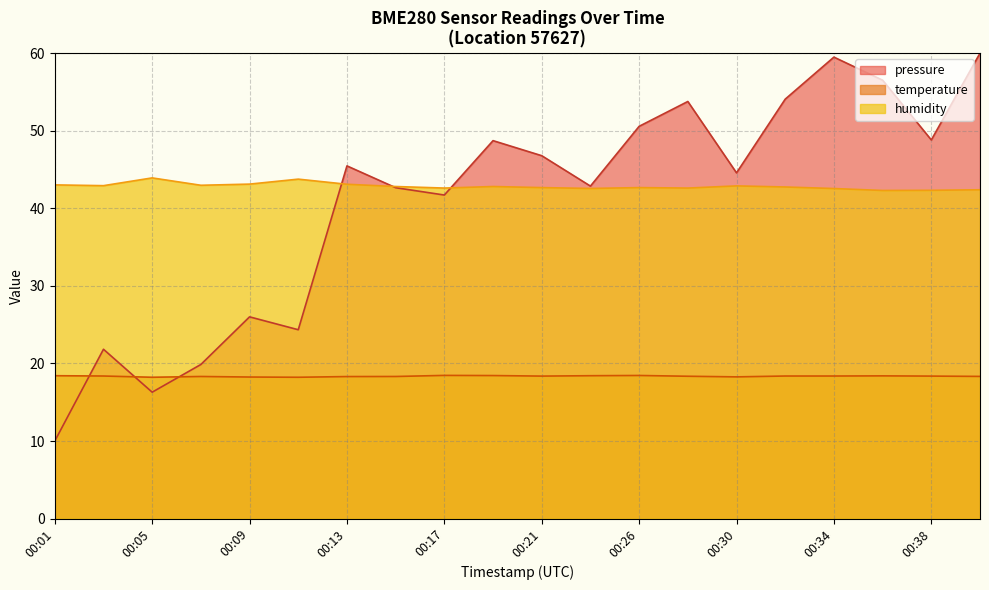

True or false: pressure and humidity cross at least once.

True